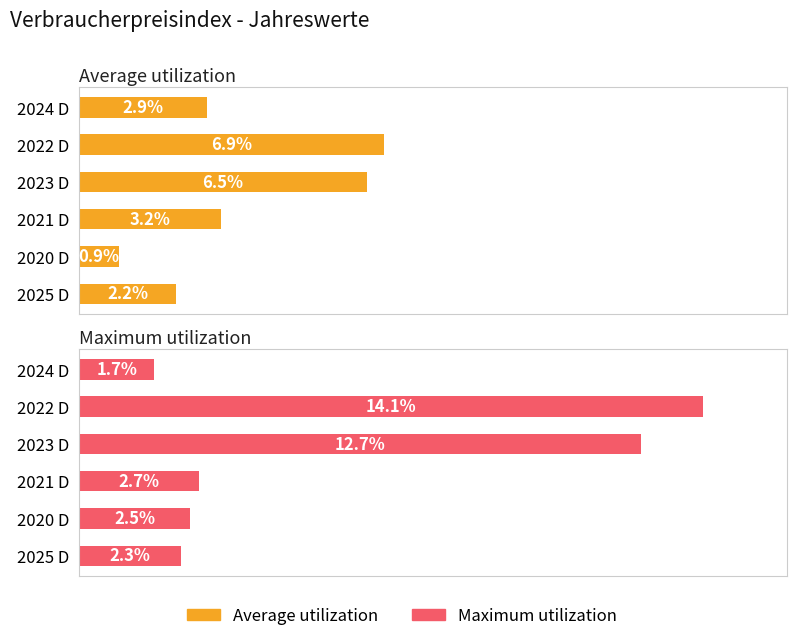

What is the minimum value shown in the chart?

0.9